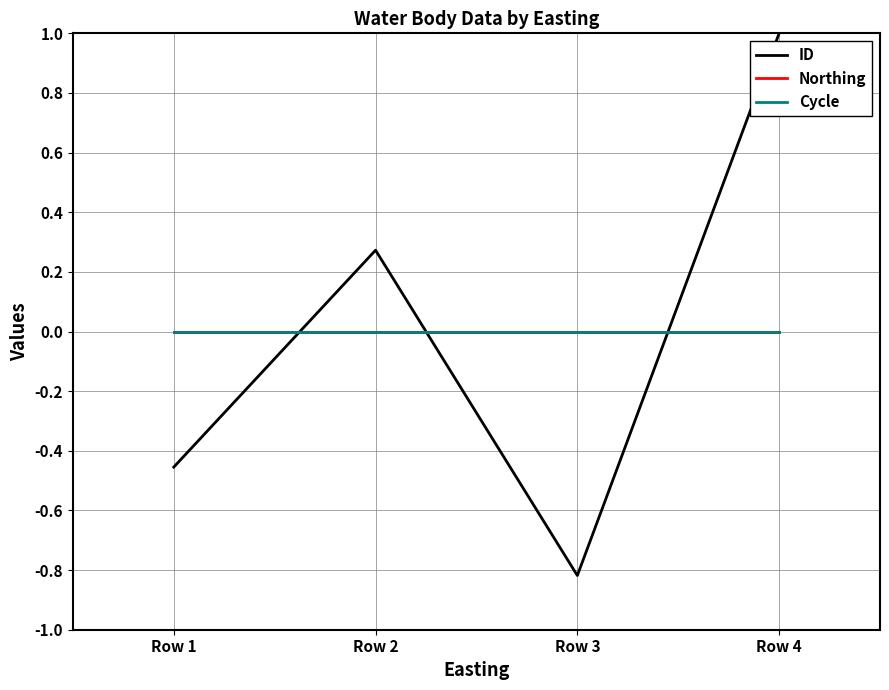

Does the chart have visible grid lines?

Yes